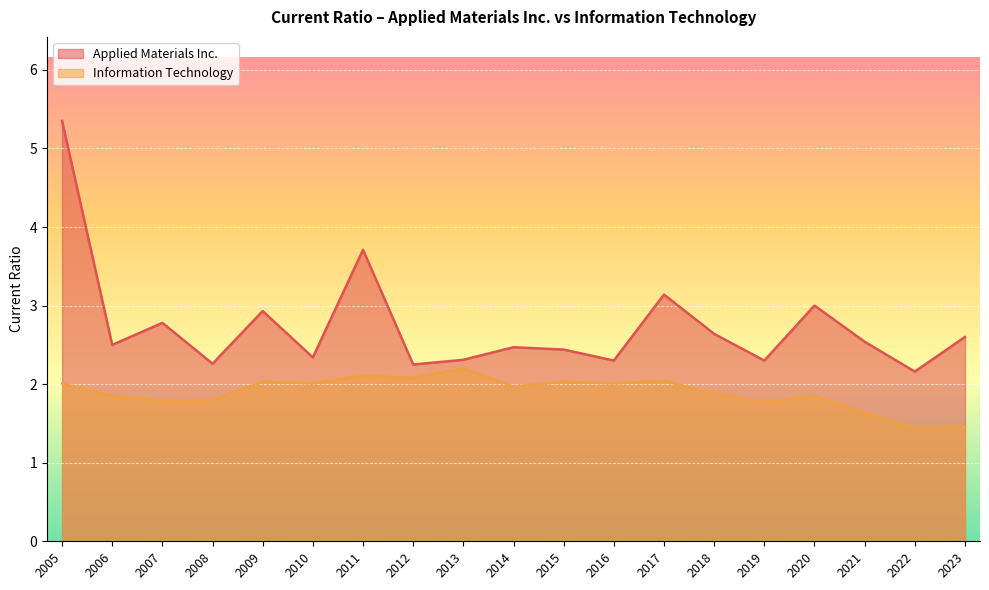

True or false: Information Technology and Applied Materials Inc. intersect in this chart.

False